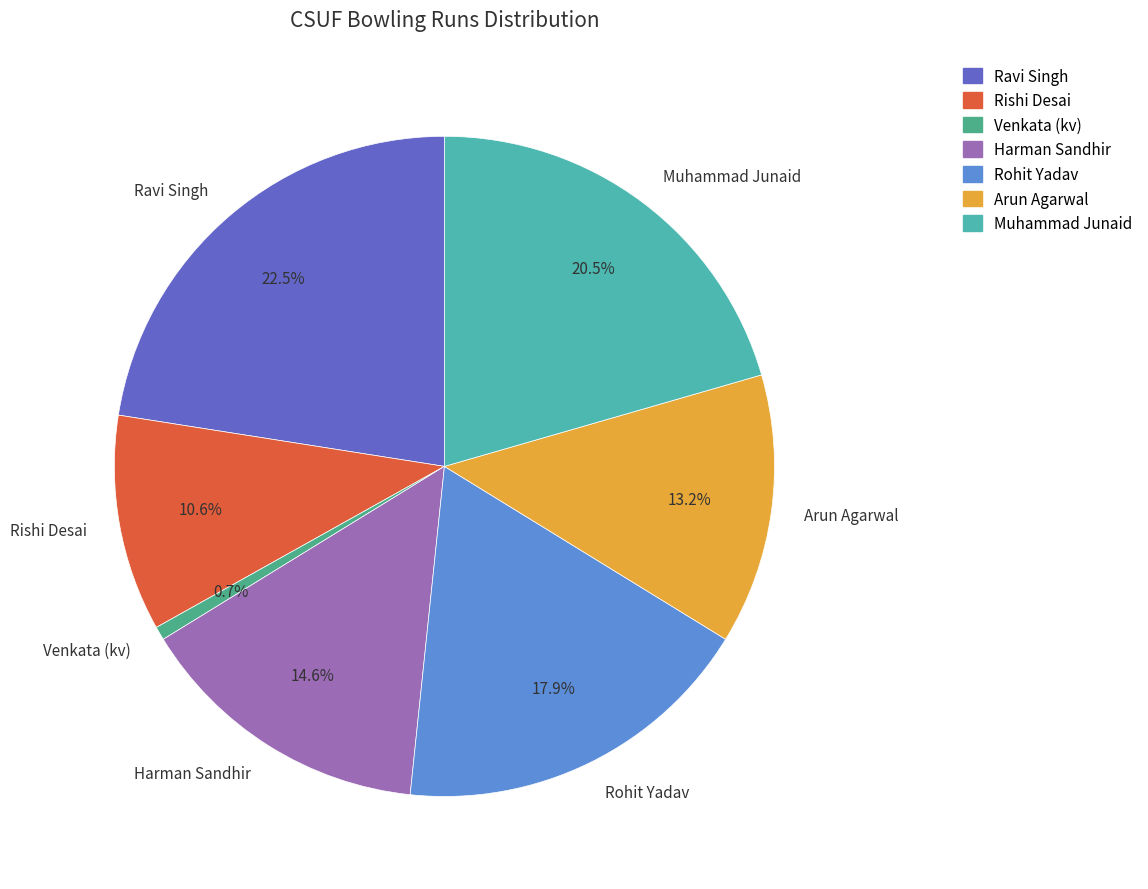

True or false: Venkata (kv) accounts for 14% of the total.

False